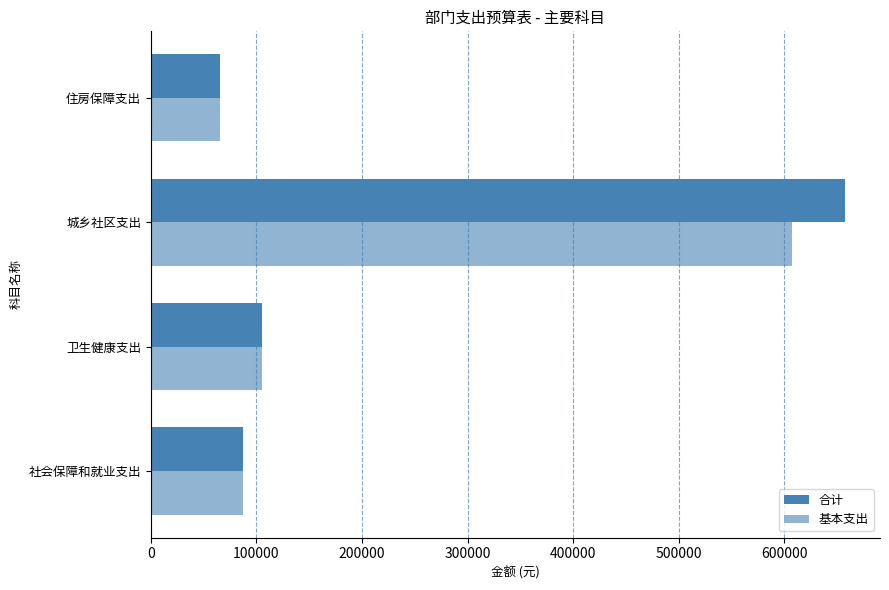

How many distinct data groups are displayed?

2